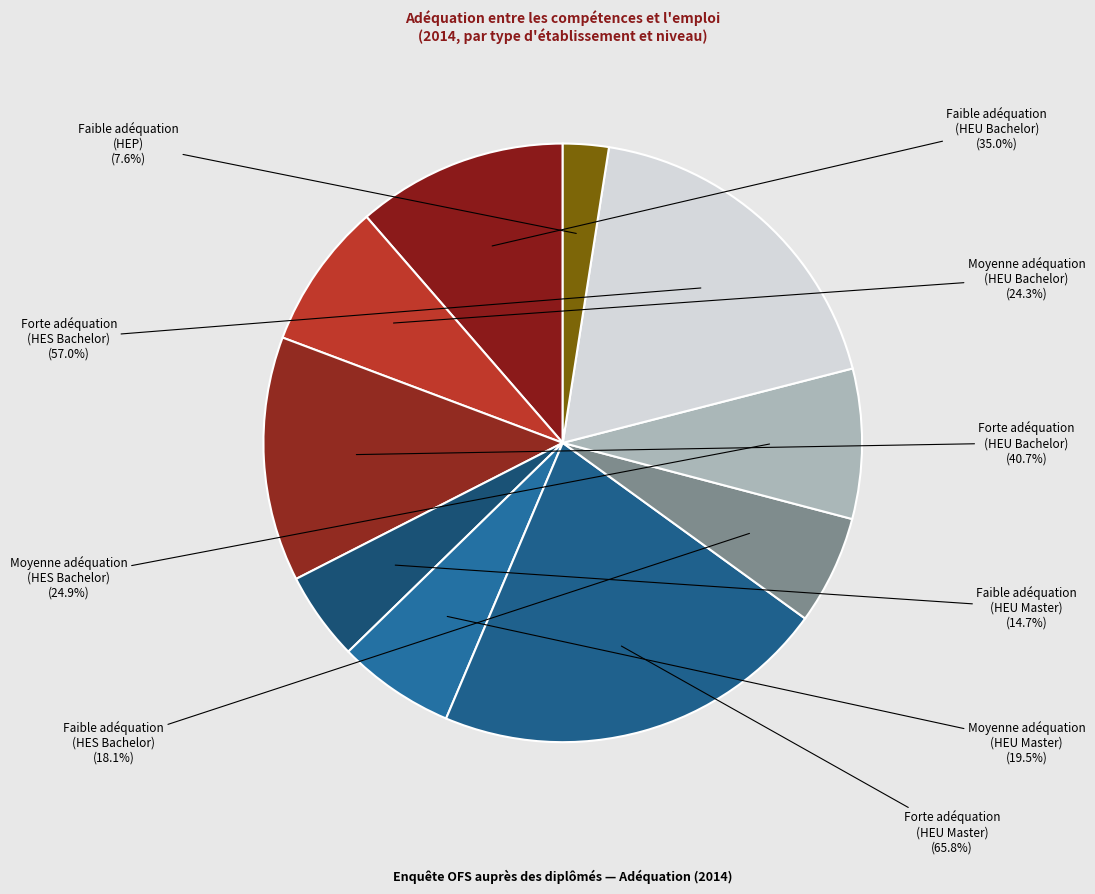

To the nearest percent, what percentage of the pie is Forte adéquation
(HEU Master)?

21%